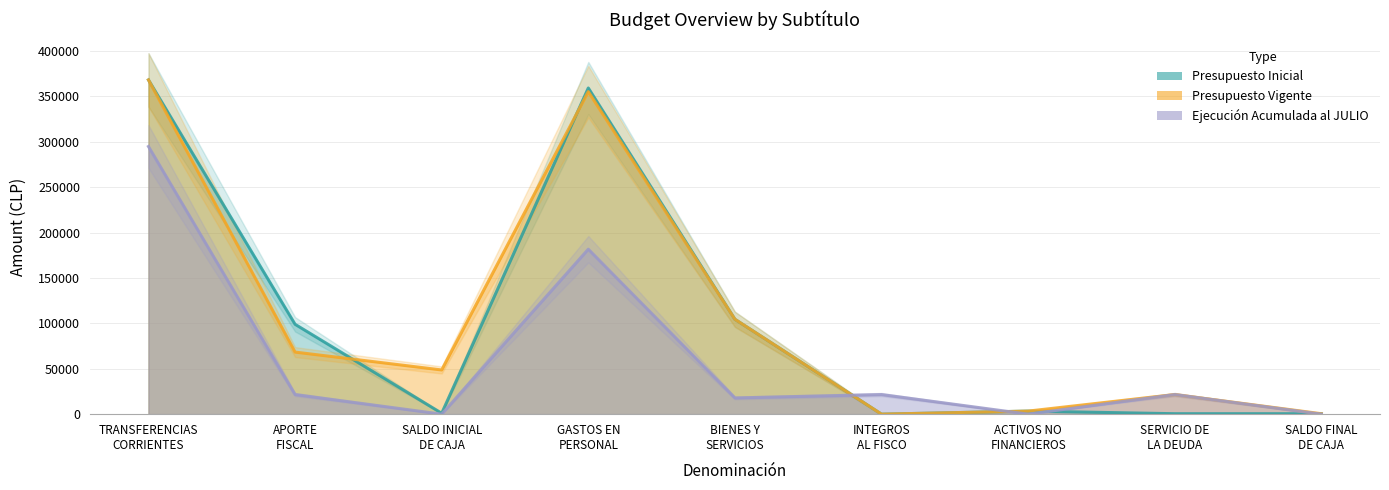

What is the total value across all series at TRANSFERENCIAS
CORRIENTES?

1030961